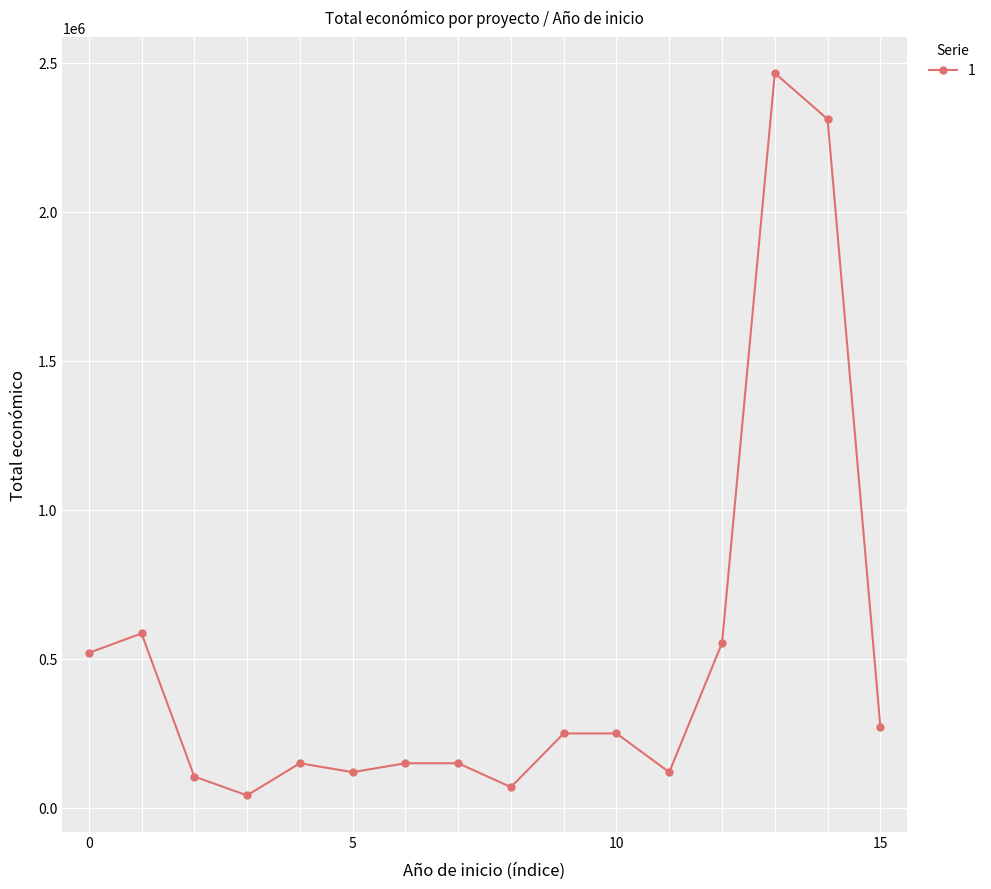

What is the value of the 3rd point from the left?

105516